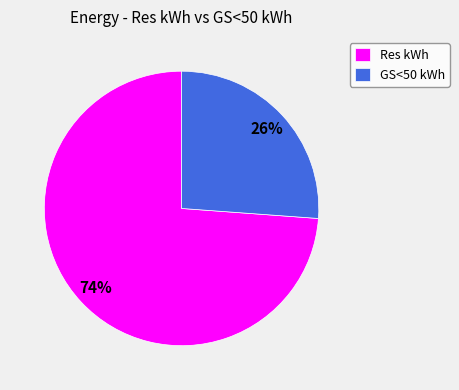

Count the number of slices in the pie.

2